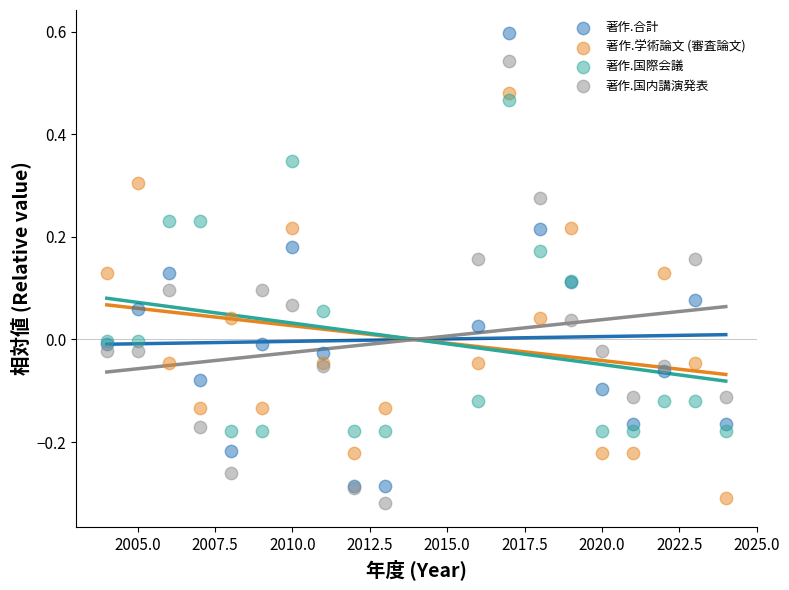

Which series has the widest spread of Y values?

著作.合計